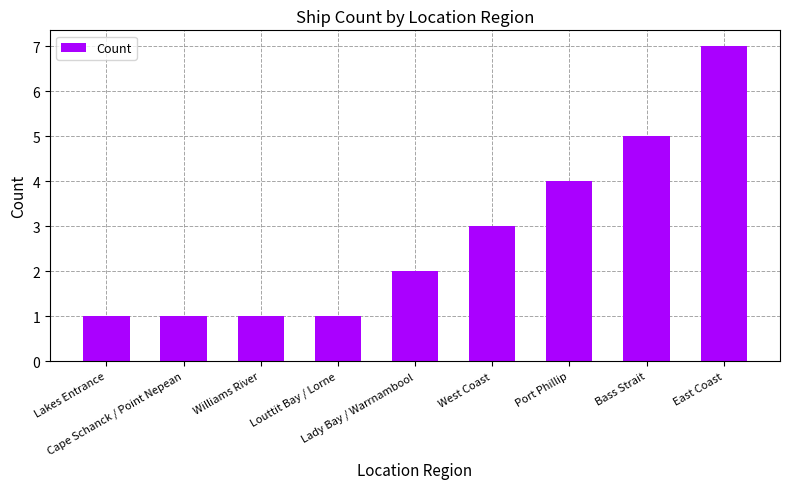

What is the greatest value displayed?

7